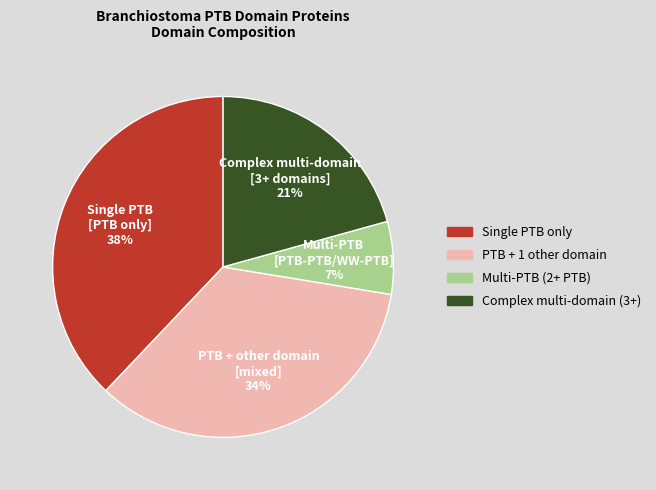

To the nearest percent, what is the difference between the largest and smallest slice percentages?

31%